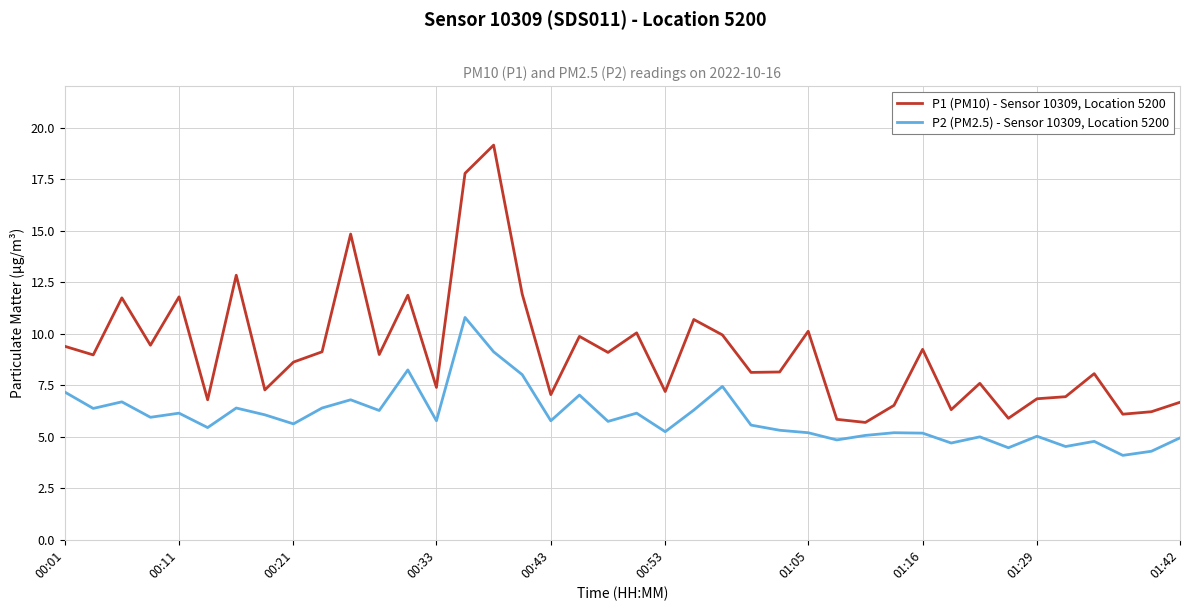

Rank the series by their maximum value, from highest to lowest.

P1 (PM10) - Sensor 10309, Location 5200, P2 (PM2.5) - Sensor 10309, Location 5200